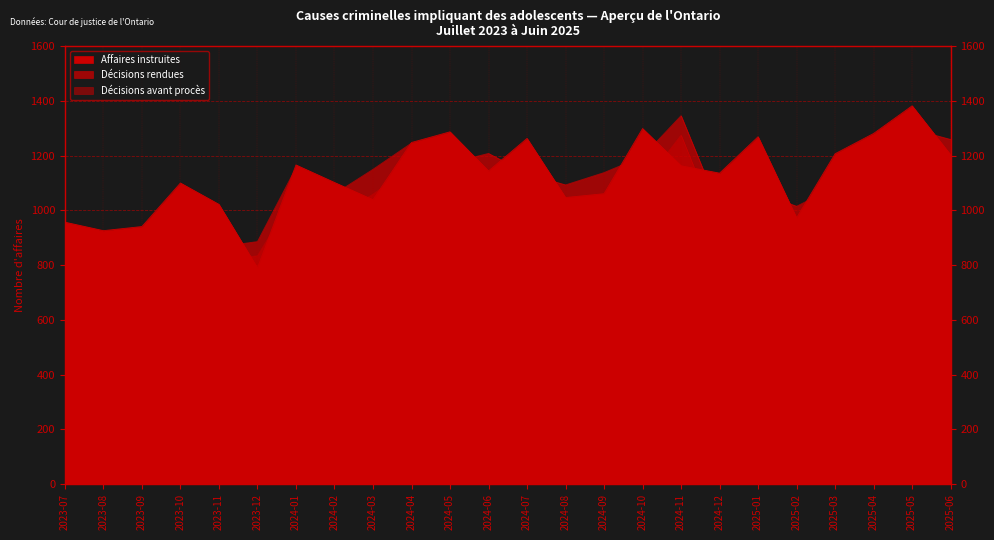

Where is the first local maximum for Affaires instruites?

2023-10